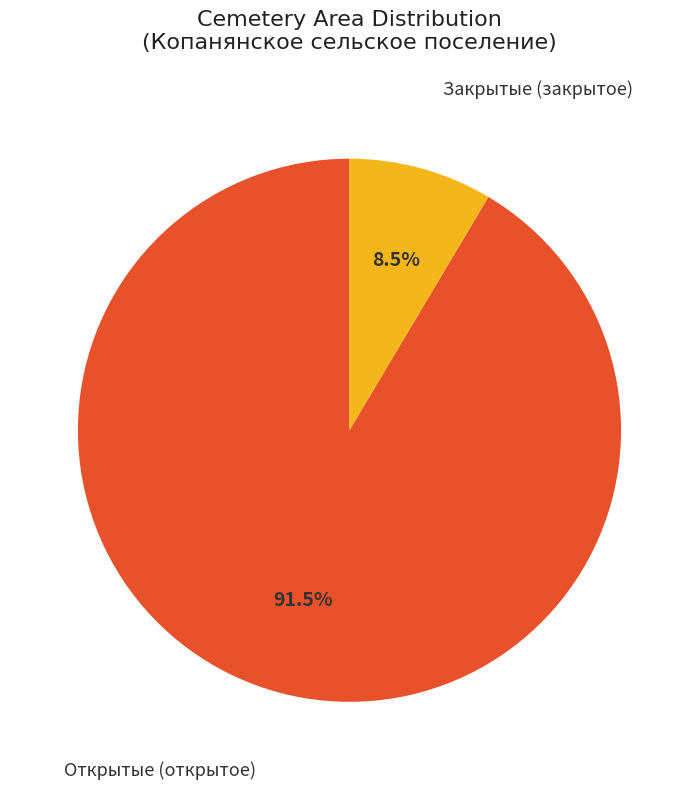

Does any single category account for the majority?

Yes